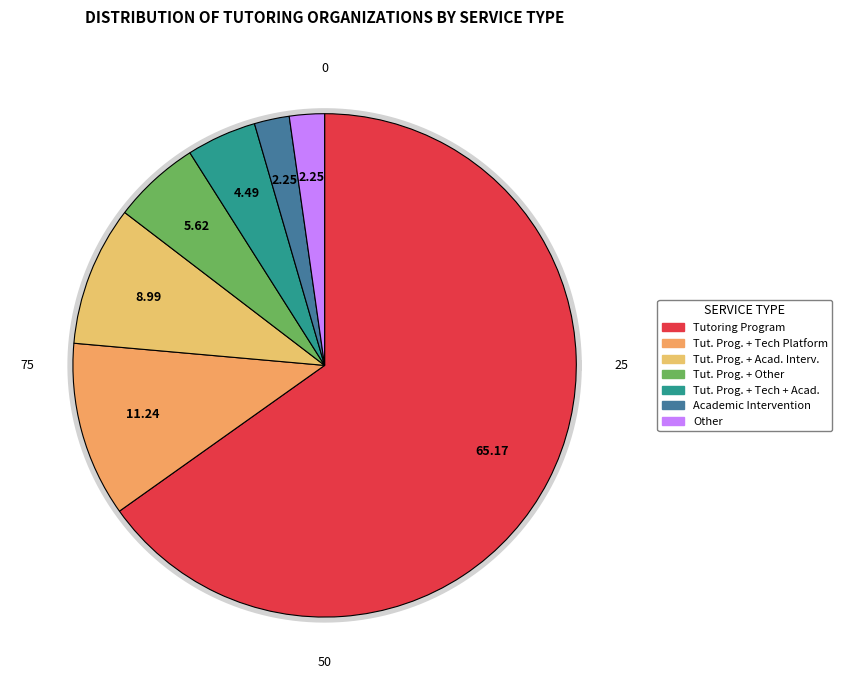

Combined, what portion of the pie is Other and Tutoring Program, Technology Platform, Academic Intervention?

6.7%